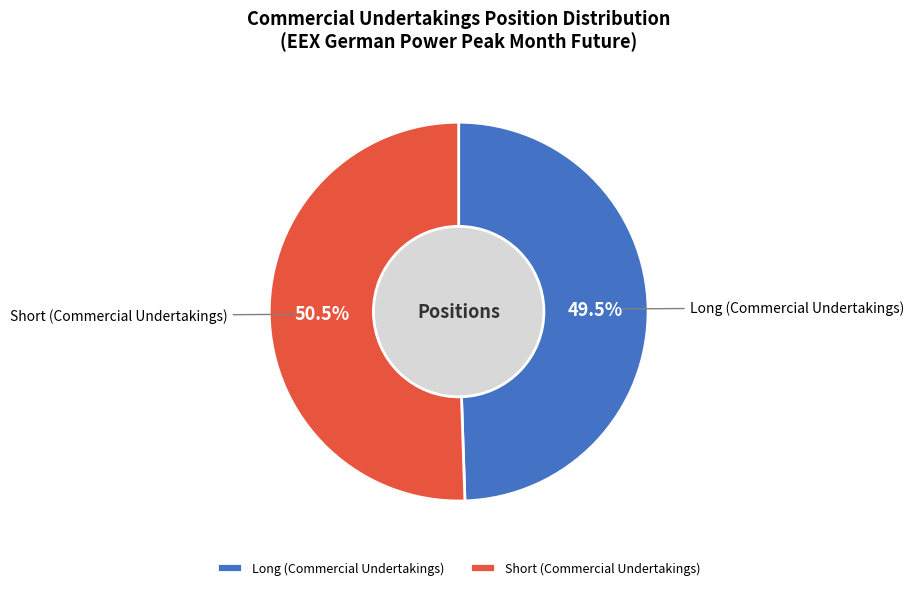

To the nearest percent, what is the combined percentage of Long (Commercial Undertakings) and Short (Commercial Undertakings)?

100%